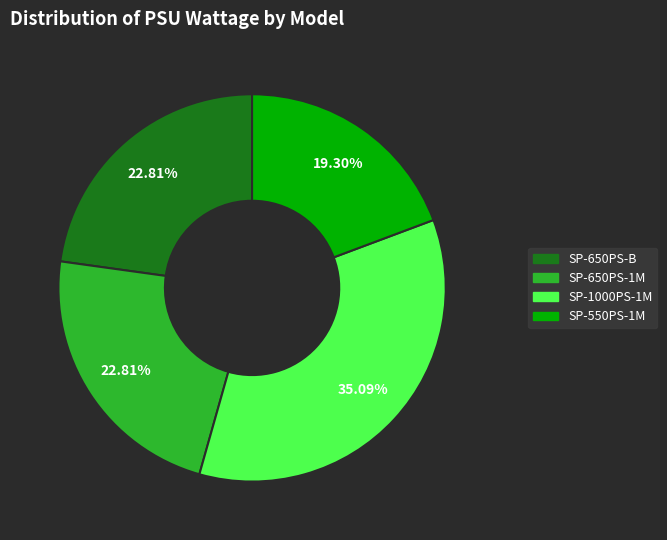

To the nearest percent, what portion does SP-650PS-B represent?

23%